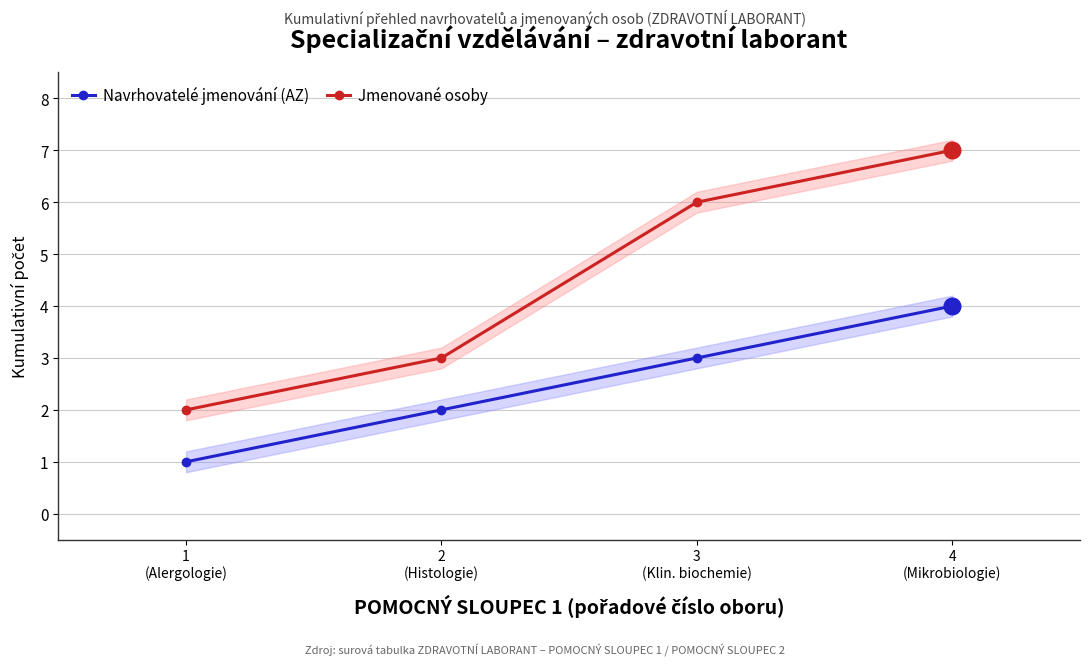

What is the difference between the maximum and second lowest values in the Navrhovatelé jmenování (AZ) series?

2